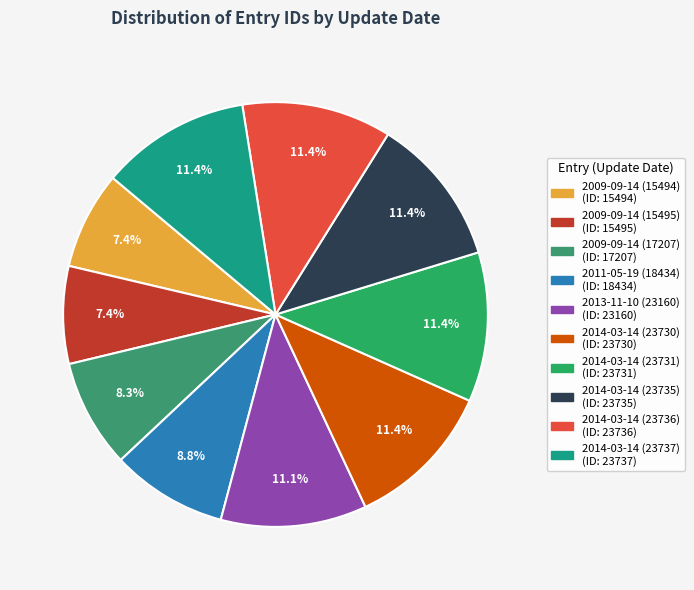

What portion of the pie excludes 2014-03-14 (23730)?

88.6%